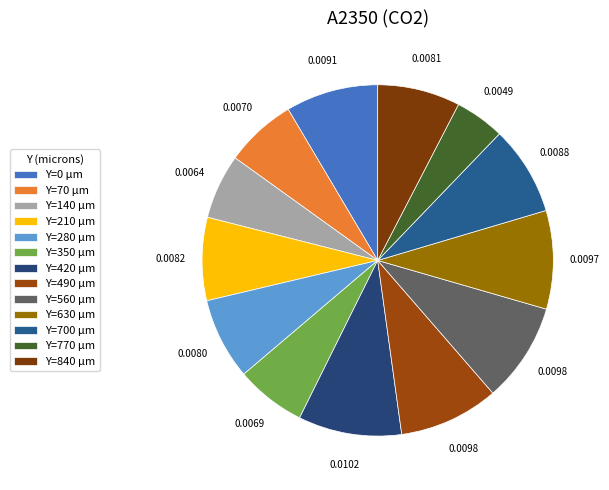

Is there any slice that represents more than half of the pie?

No